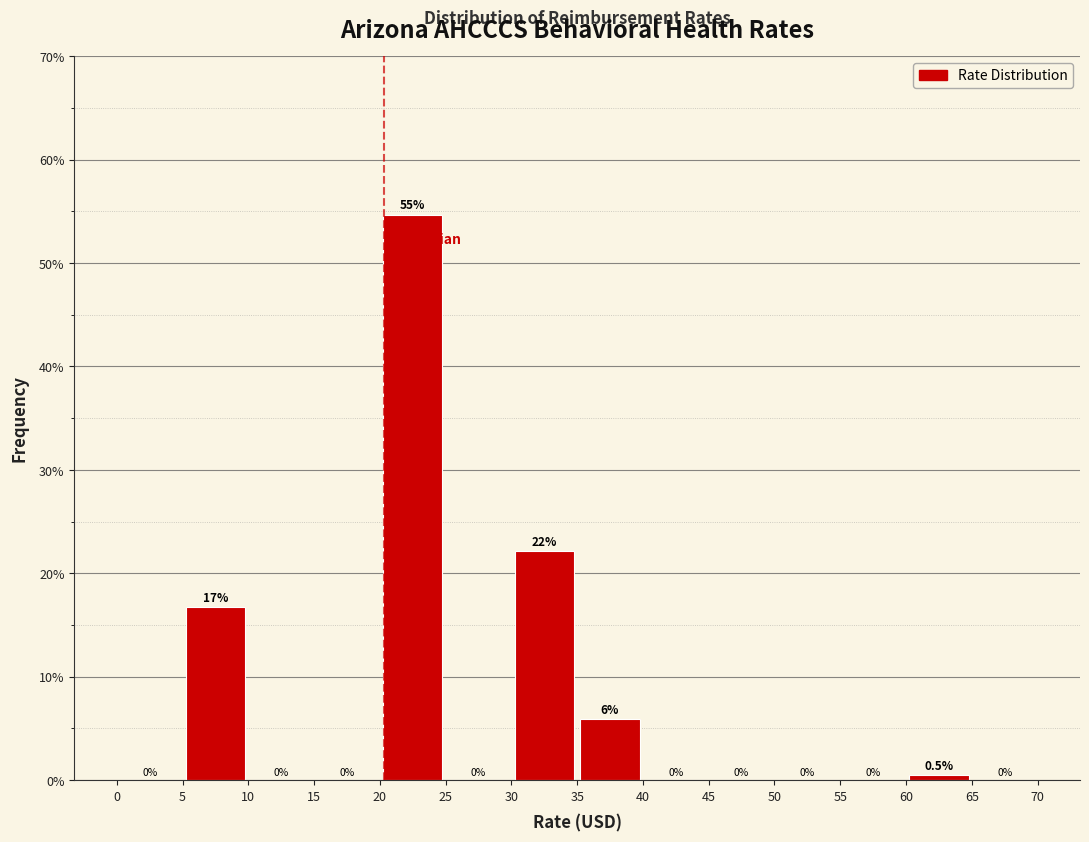

Which range on the x-axis has the tallest bar?

20 to 25